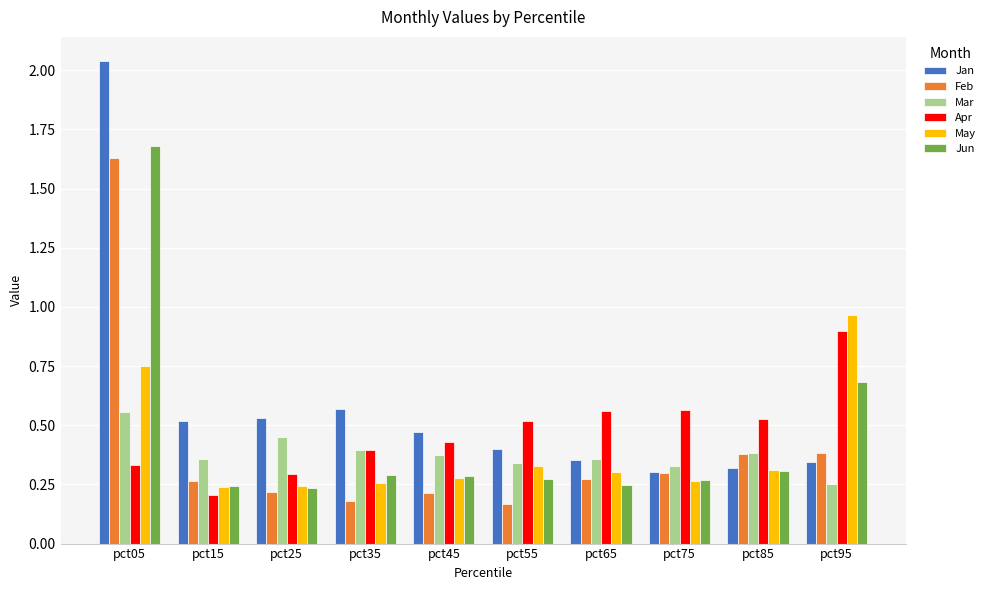

Which category has the highest value in the Mar series?

pct05